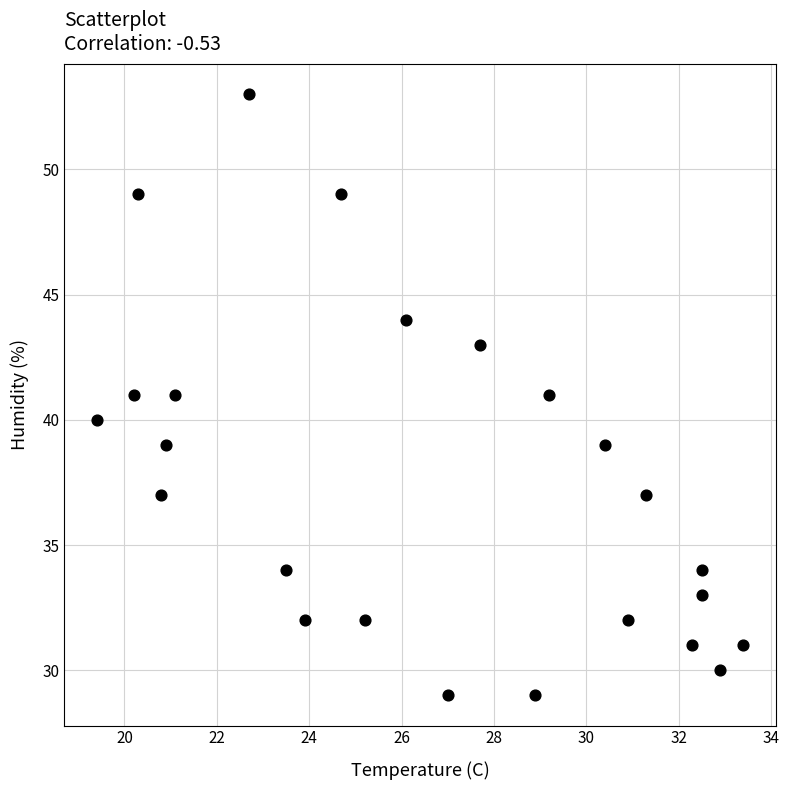

What is the range of Y values (max minus min)?

24